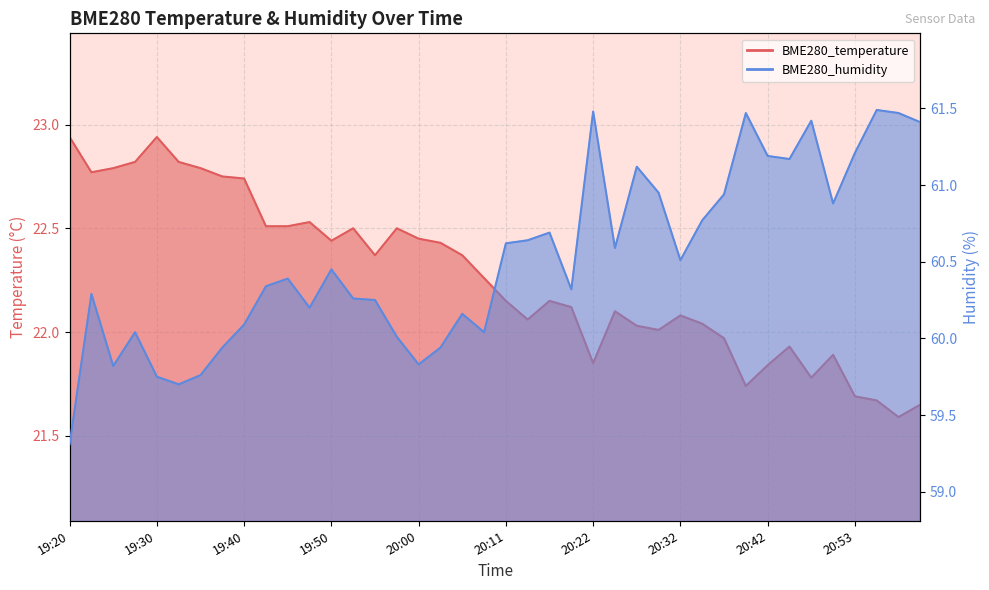

Where does the BME280_temperature series first go above 22?

19:20